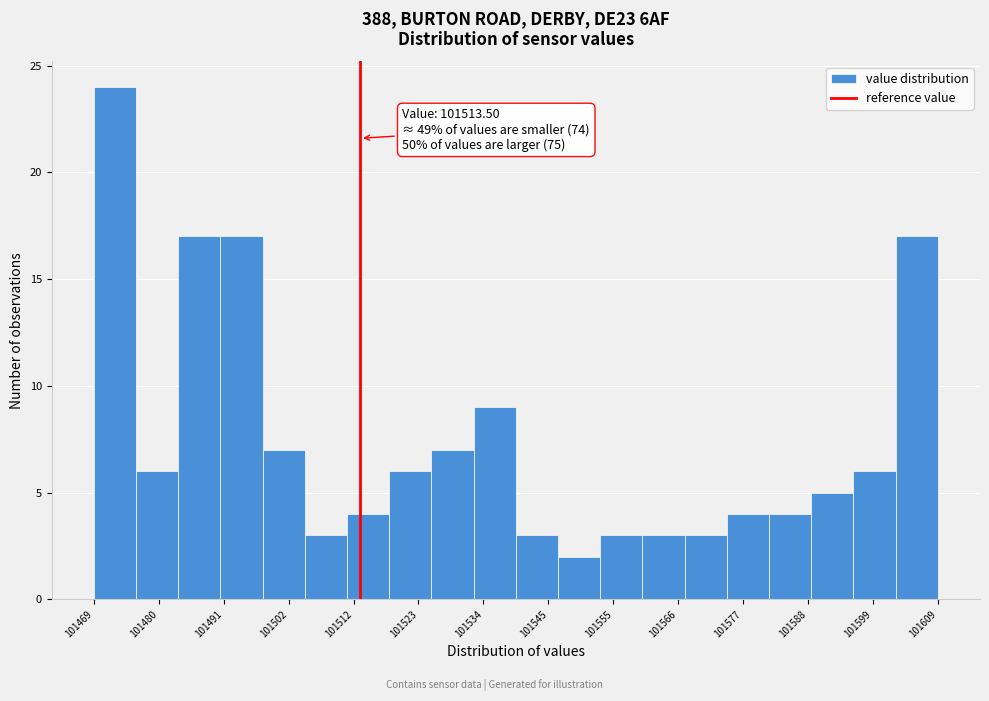

Read against the x-axis, roughly where is the centre of the tallest bar?

101472